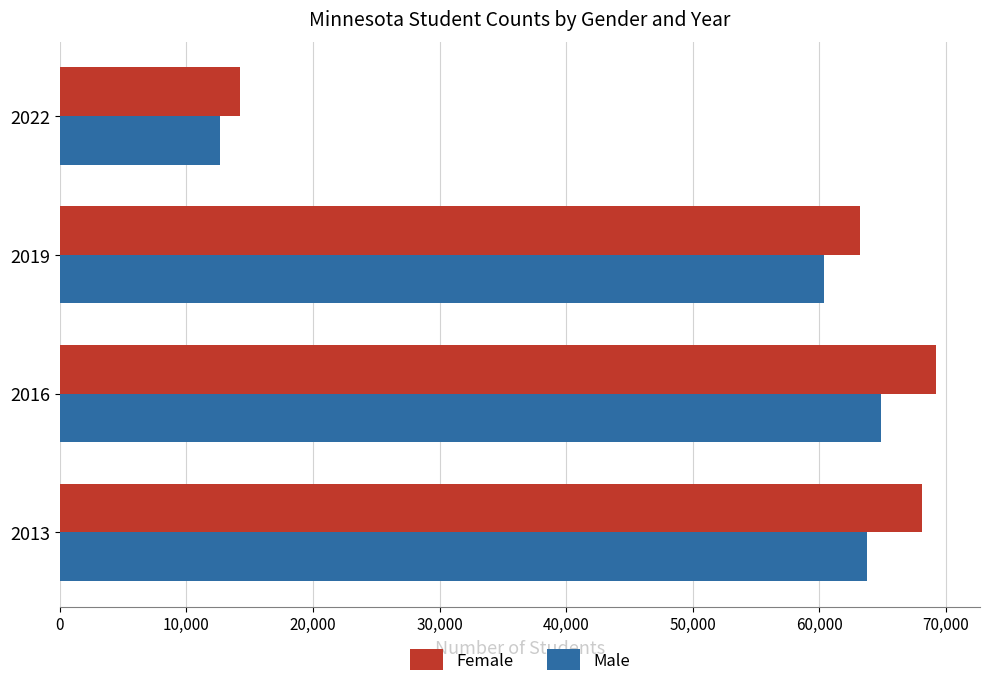

At how many categories does at least one series exceed 29689?

3